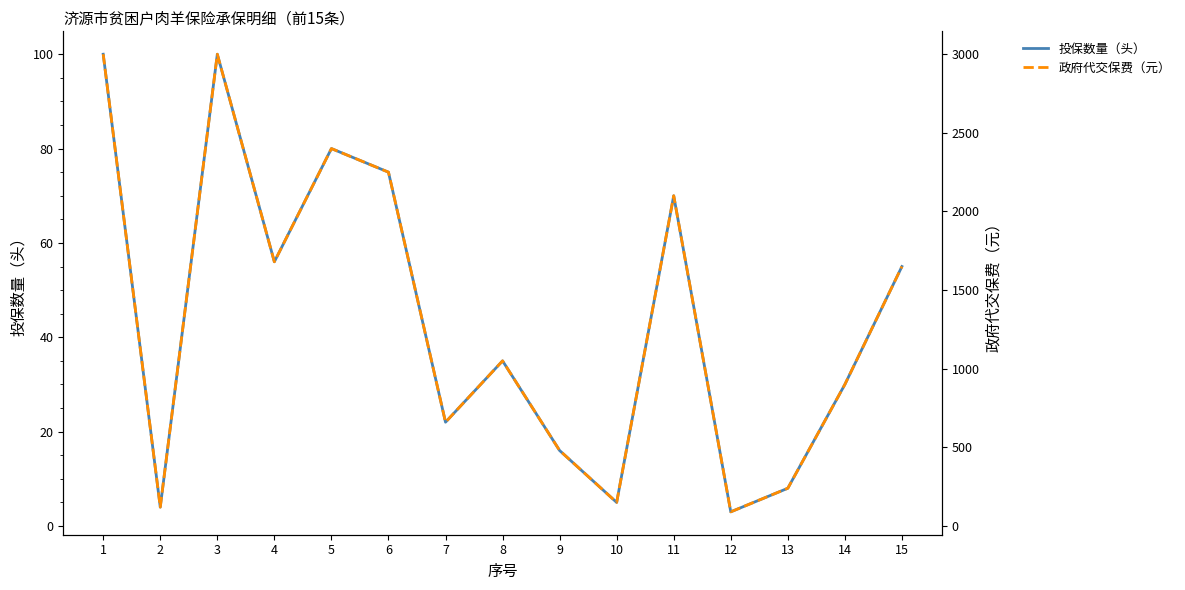

Which series changed the most between 4 and 6?

政府代交保费（元）